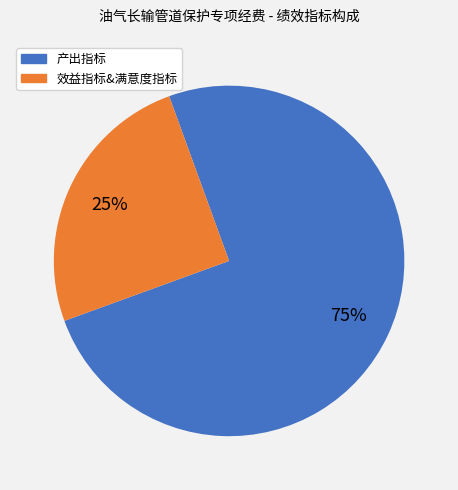

Do 产出指标 and 效益指标&满意度指标 together represent more than half of the pie?

Yes